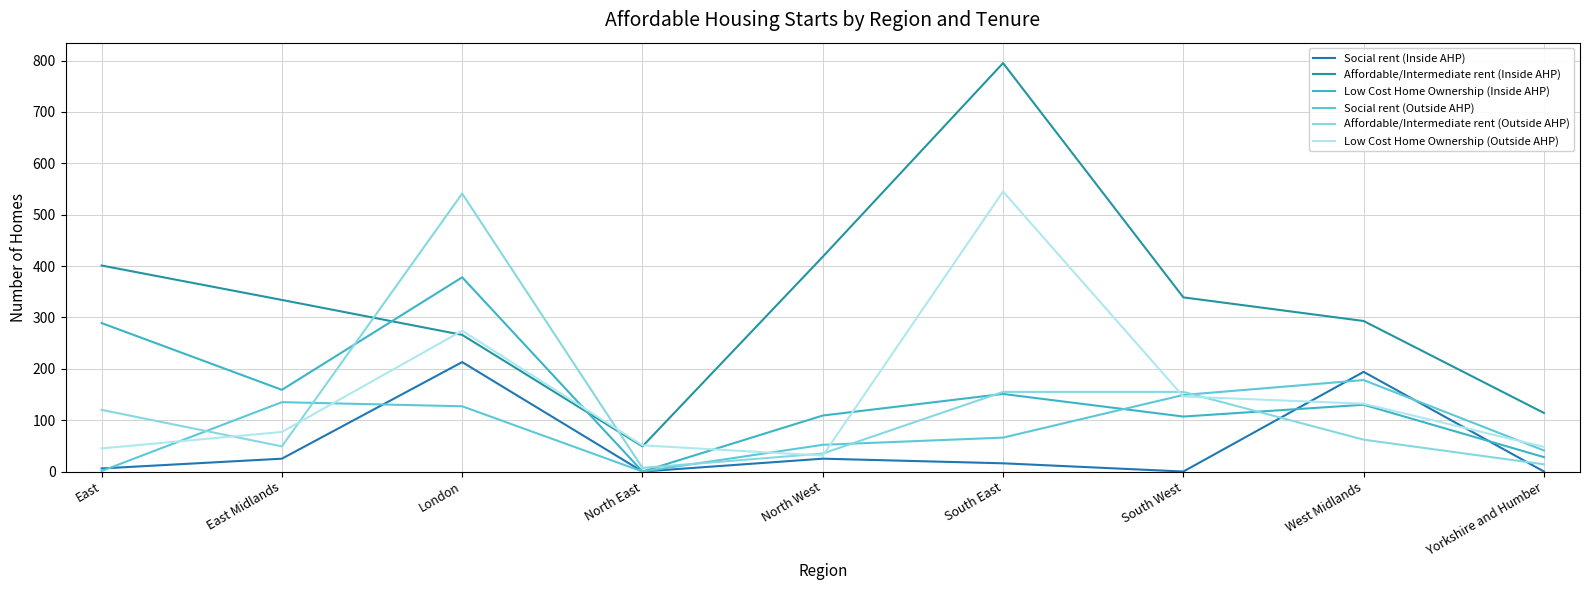

At which label does Social rent (Outside AHP) first exceed 66?

East Midlands